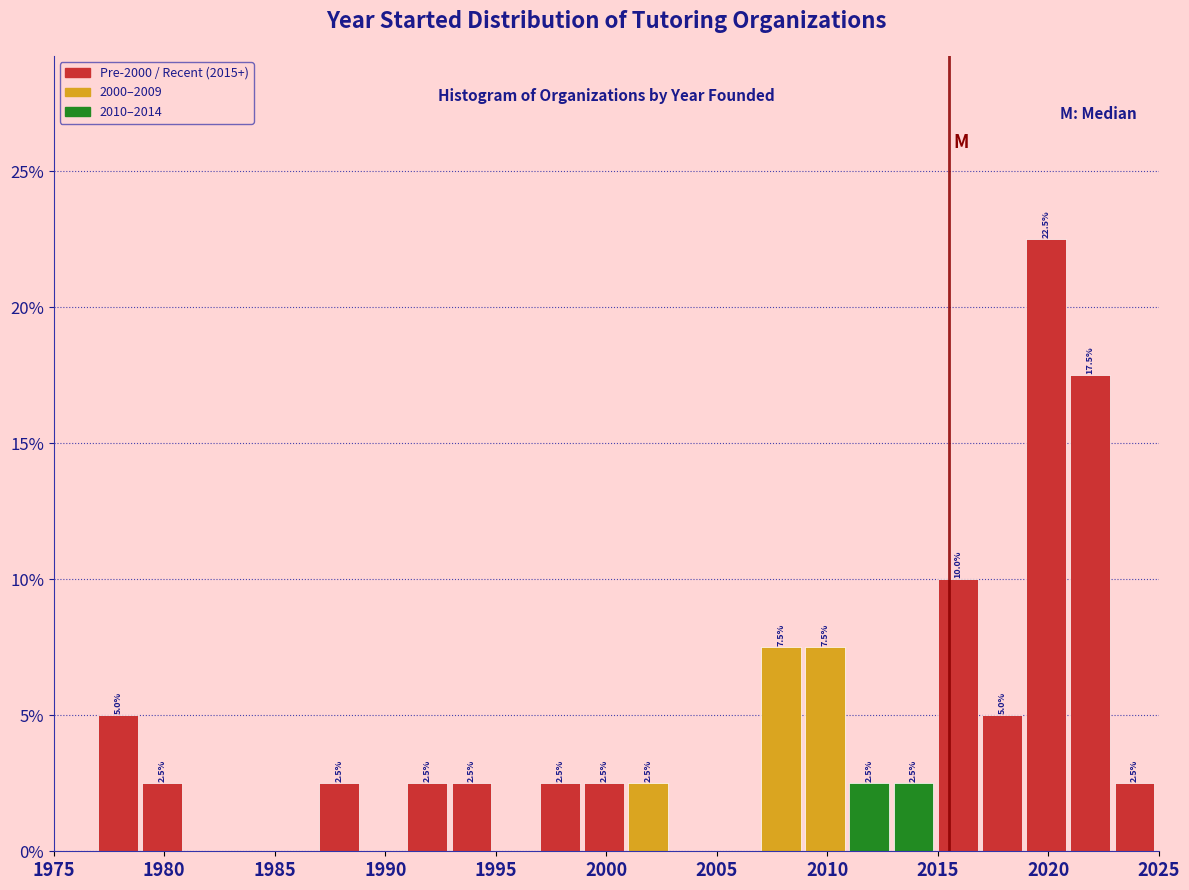

Over which range of the x-axis is the bar tallest?

2019 to 2021